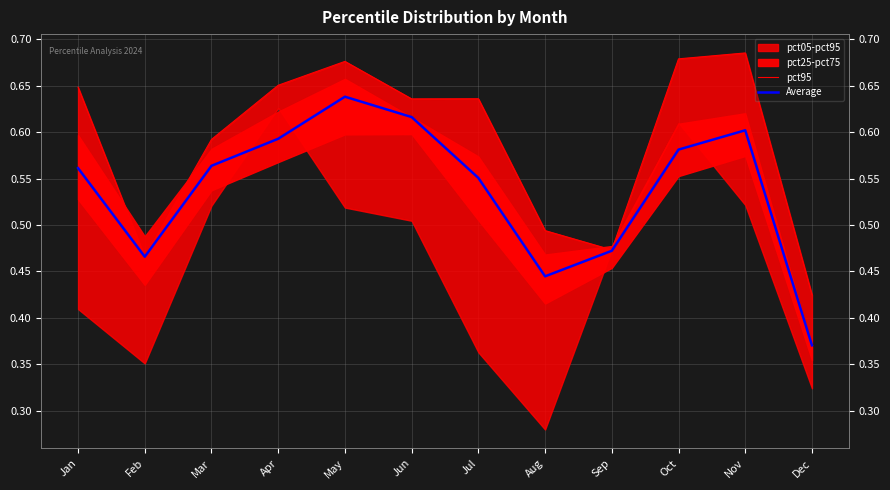

True or false: Average and pct95 cross at least once.

False